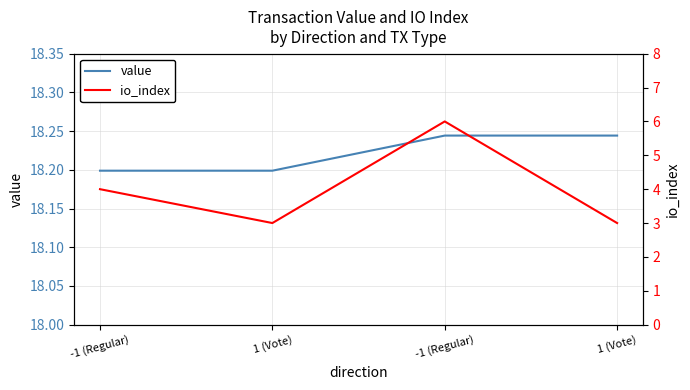

At how many categories does at least one series exceed 7?

4